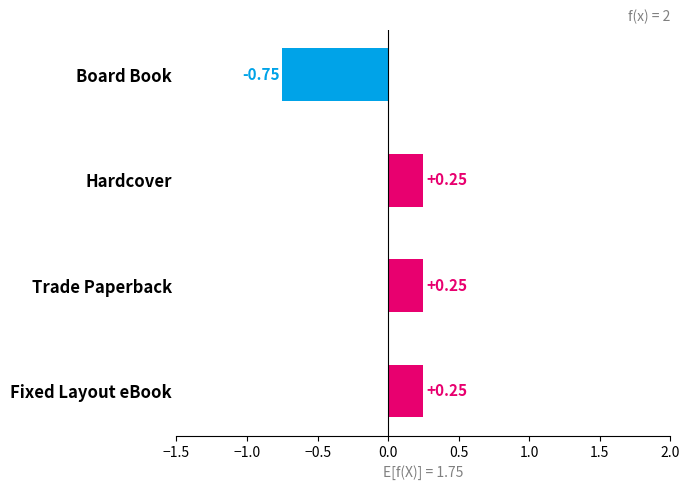

What is the difference between the maximum and minimum values?

1.0